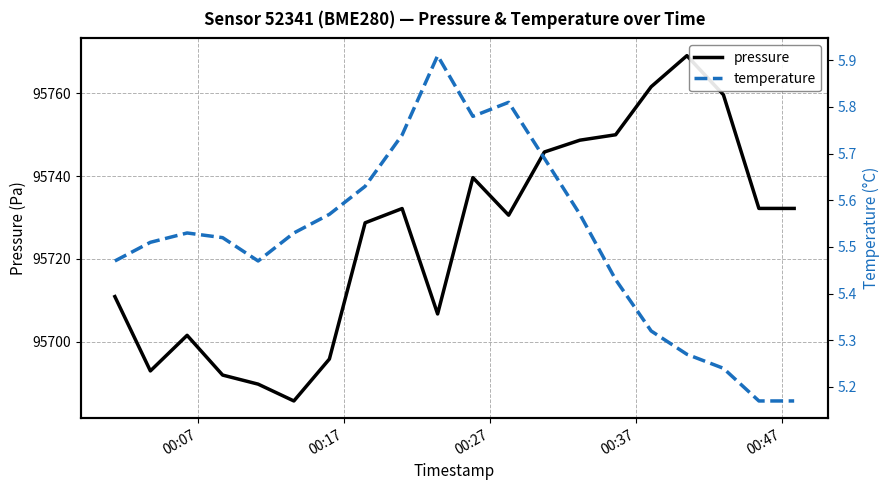

What is the lowest value of the pressure series?

95685.7